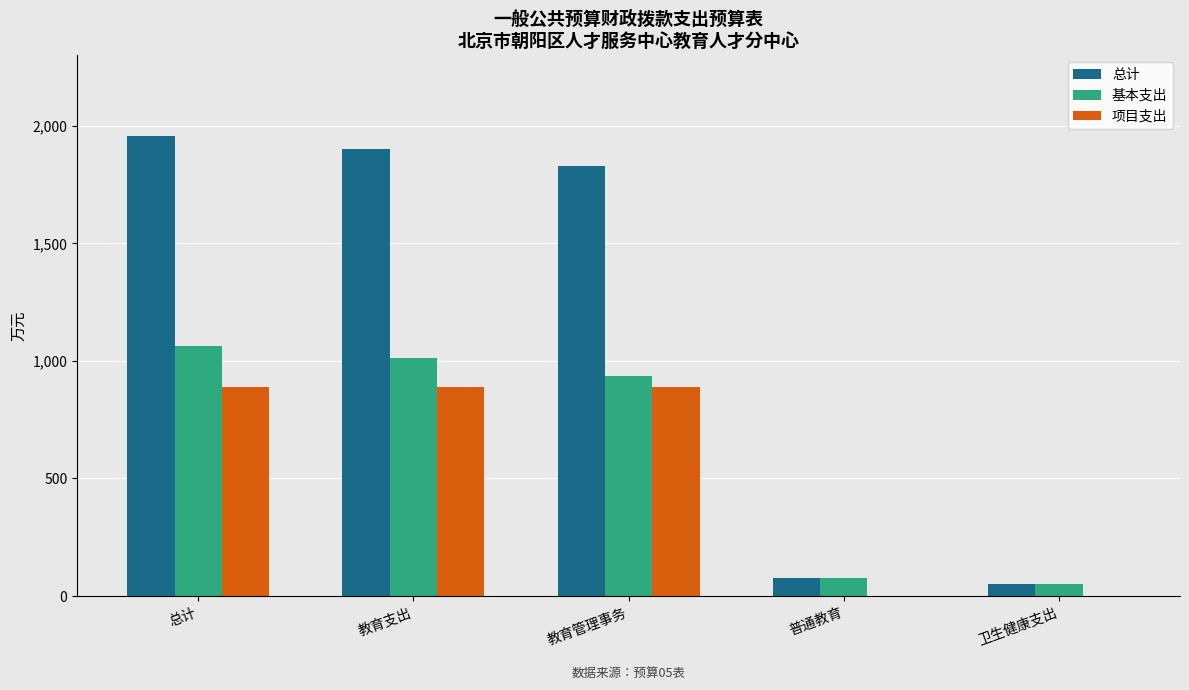

What is the difference between the 基本支出 values at 教育管理事务 and 总计?

126.8